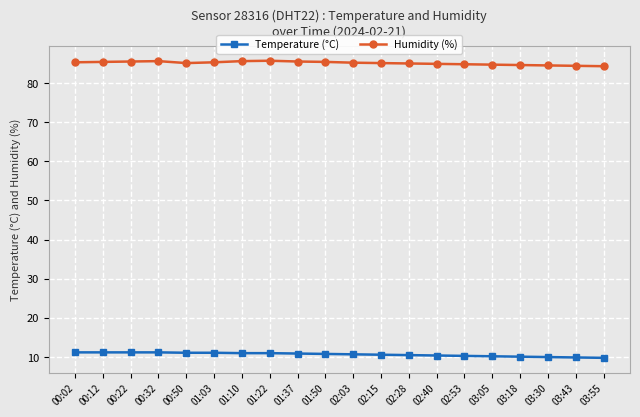

What is the sum of the Temperature (°C) values at 00:22 and 03:18?

21.3